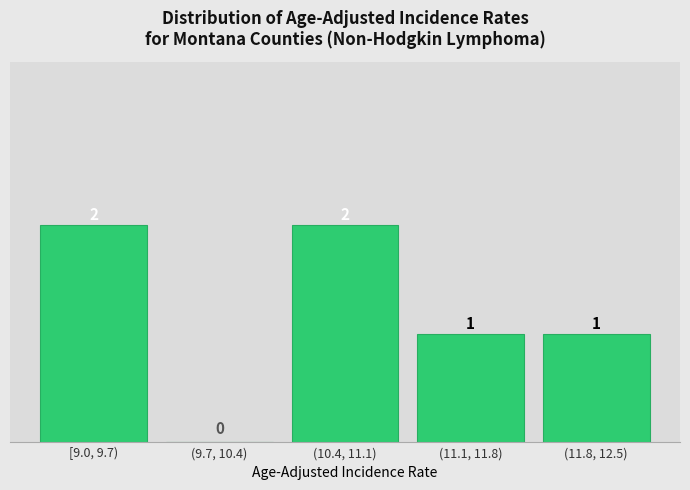

Reading right to left, list all the values displayed in this chart.

(11.8, 12.5)=1	(11.1, 11.8)=1	(10.4, 11.1)=2	(9.7, 10.4)=0	[9.0, 9.7)=2